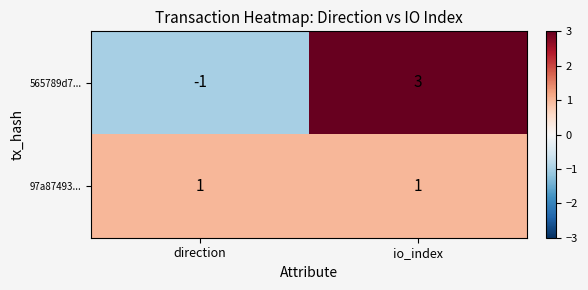

What is the difference between the maximum and minimum values in the 565789d7... series?

4